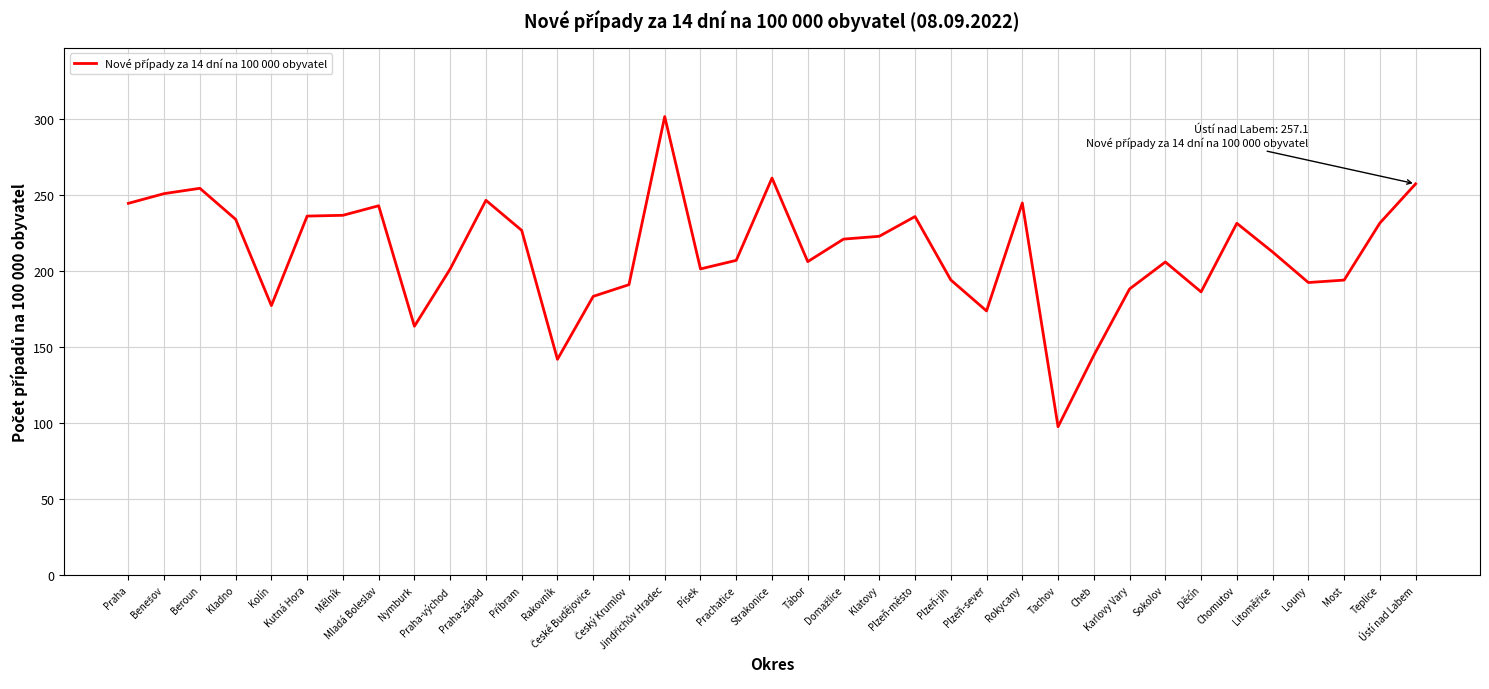

What is the minimum value shown in the chart?

97.4